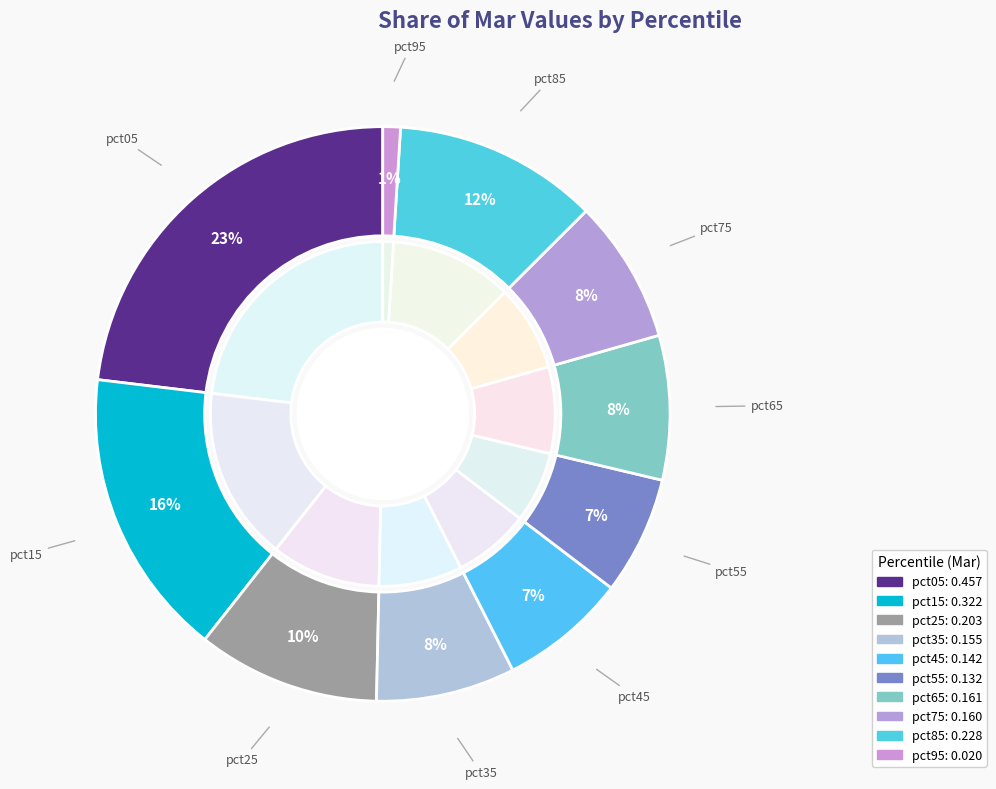

How many slices are in this pie chart?

10